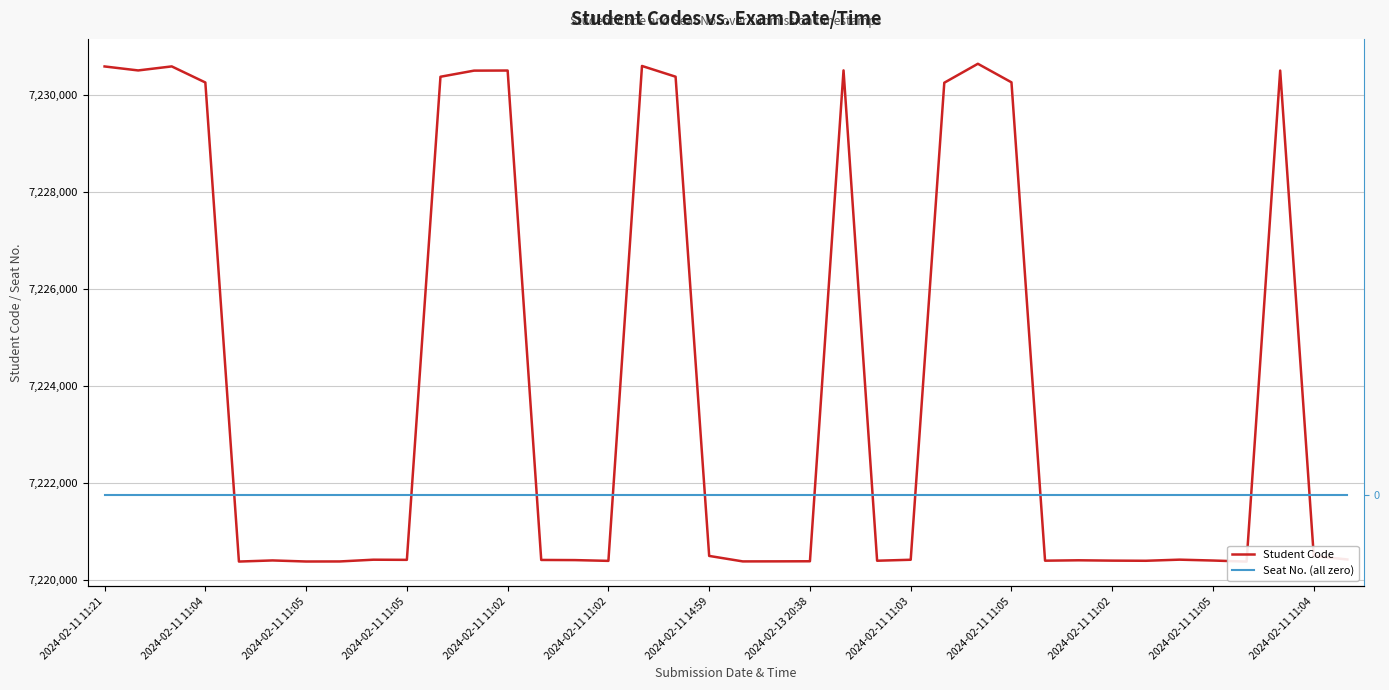

The Seat No. (all zero) series shows 0 at 2024-02-11 11:04. True or false?

True